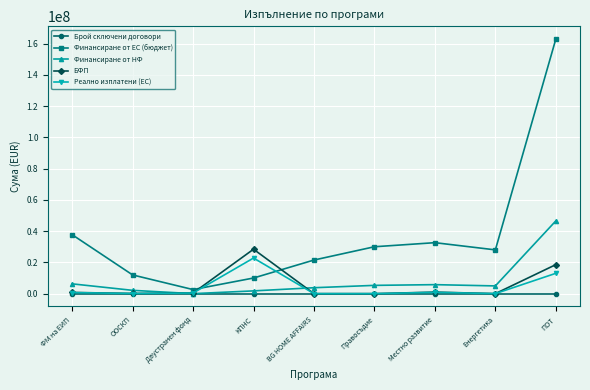

In Реално изплатени (ЕС), how many points are higher than both neighbors (excluding endpoints)?

2